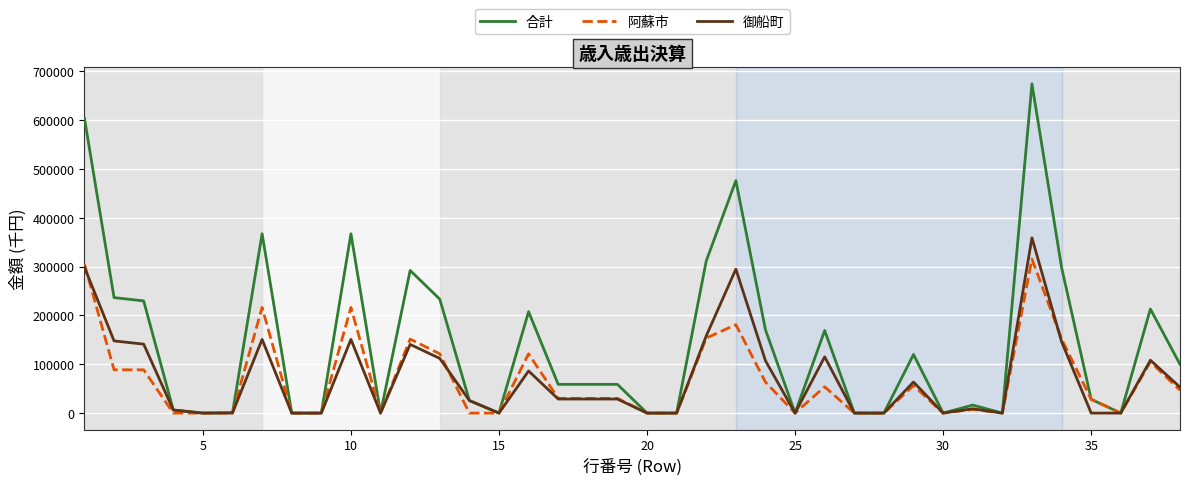

Which series has the largest range (max minus min)?

合計